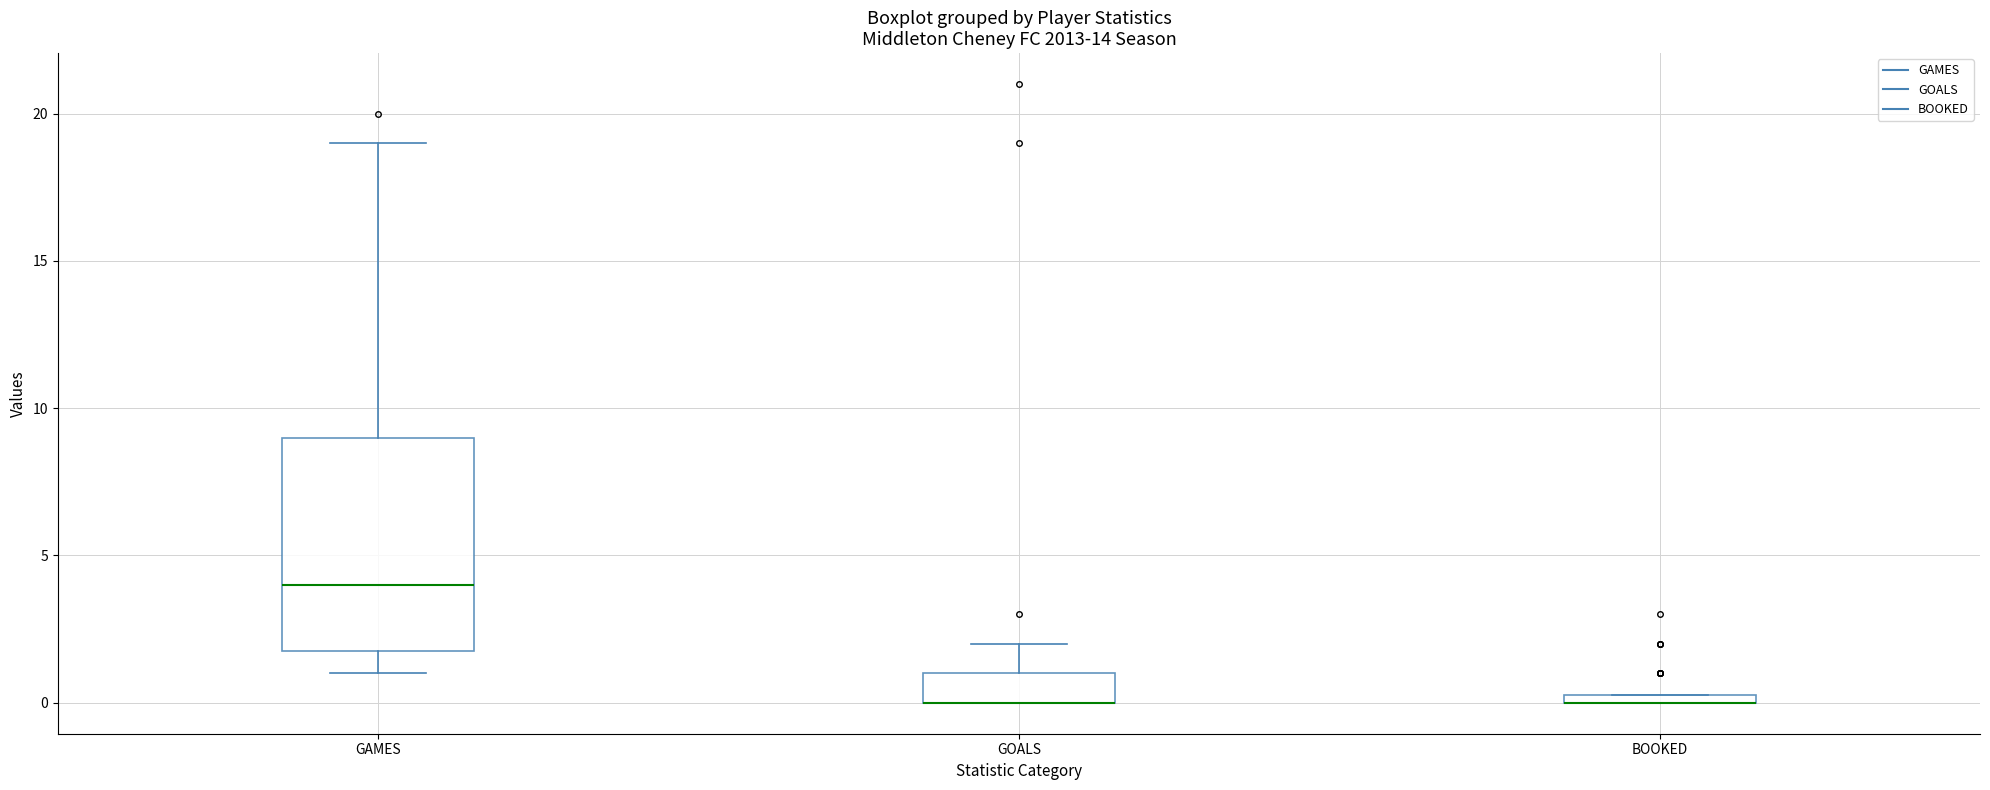

Which box is the tallest, from its lower edge to its upper edge?

GAMES